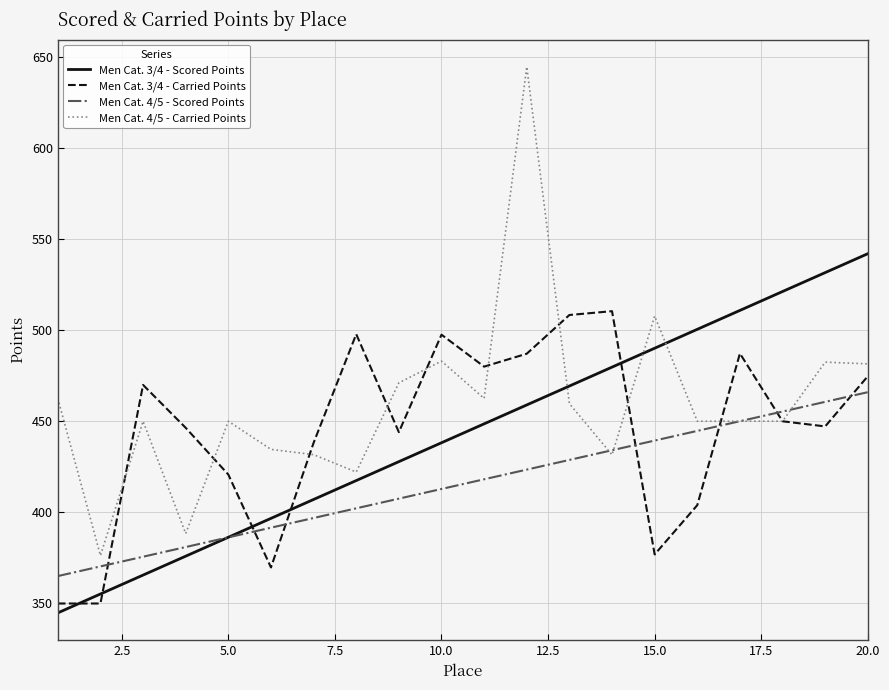

Rank the series by their maximum value, from highest to lowest.

Men Cat. 4/5 - Carried Points, Men Cat. 3/4 - Scored Points, Men Cat. 3/4 - Carried Points, Men Cat. 4/5 - Scored Points